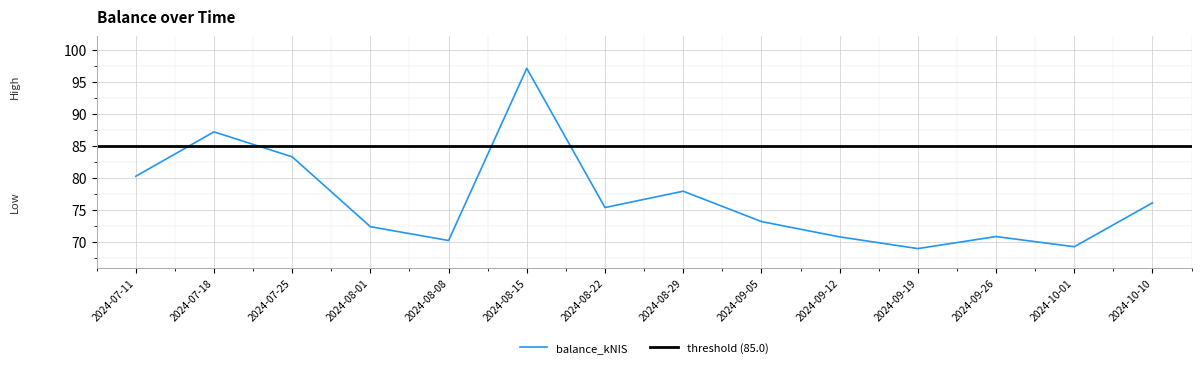

What is the difference between the maximum and minimum values?

28.1